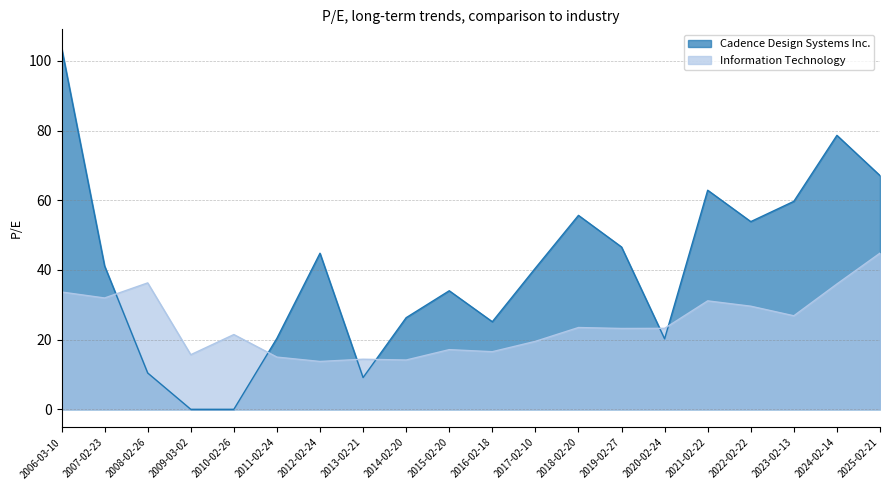

What is the maximum value shown in the chart?

103.9